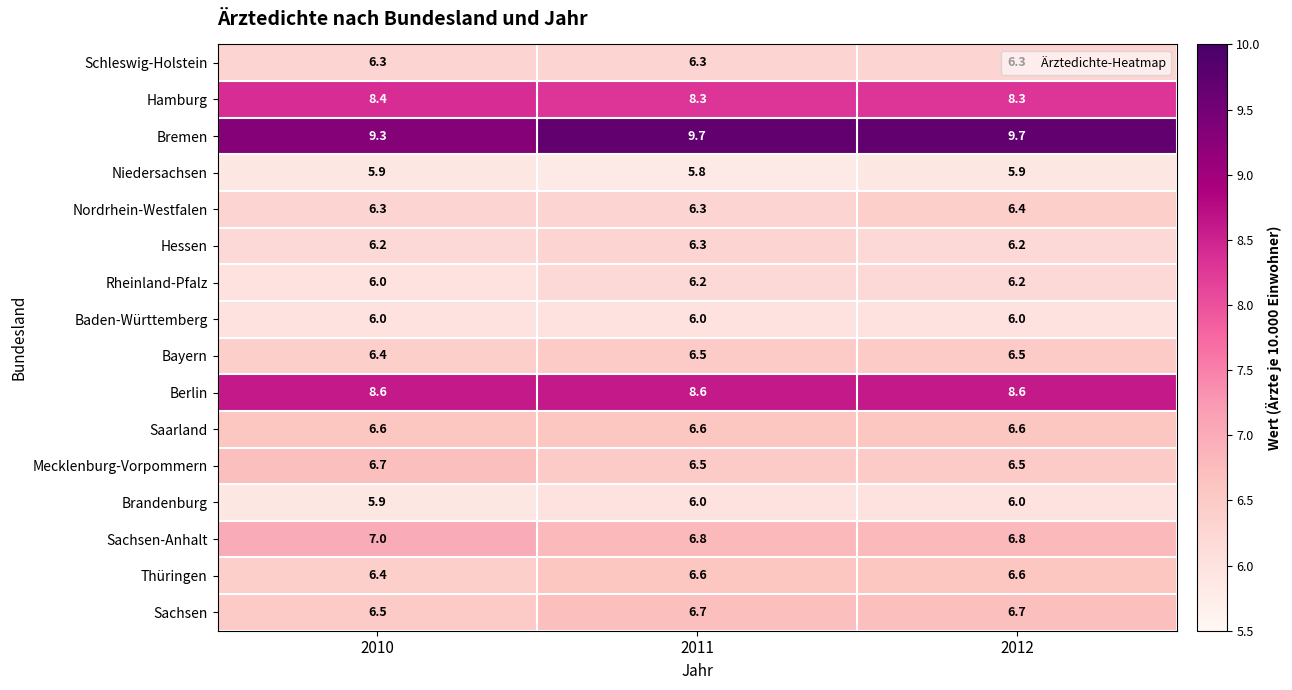

What is the greatest value displayed?

9.7